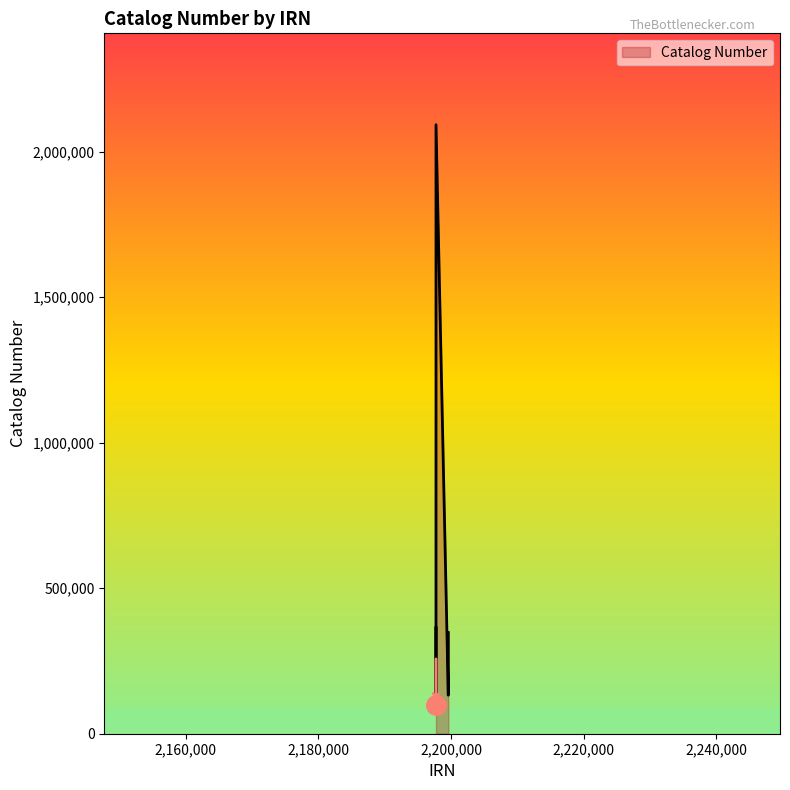

What is the difference between the maximum and minimum values?

1993176